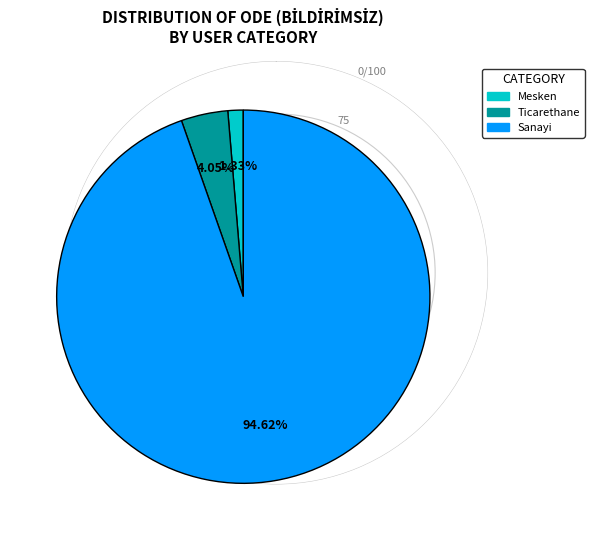

Count the number of slices in the pie.

3